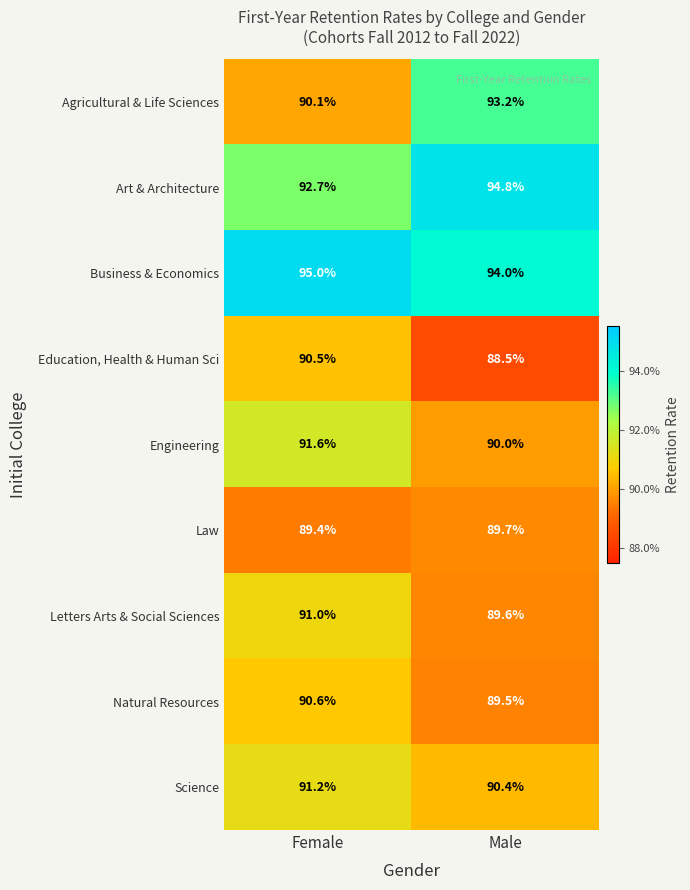

The value of Business & Economics at Female is 62.2. True or false?

False